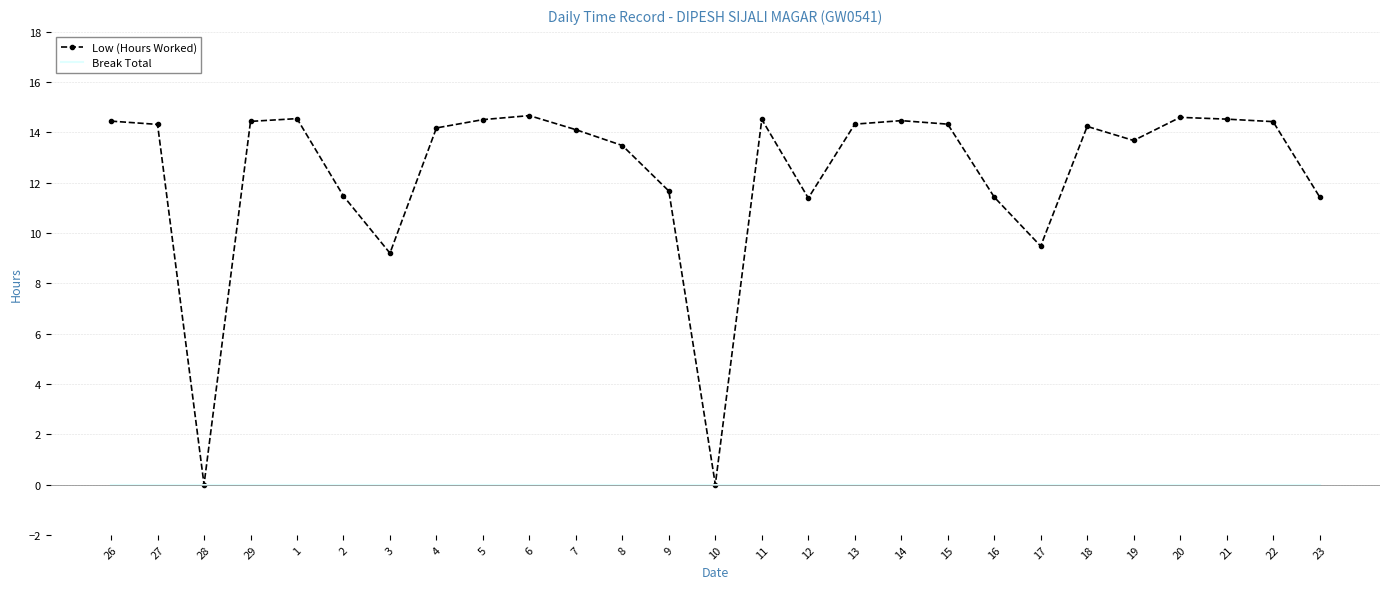

What is the difference between the highest and lowest values at 21?

14.5